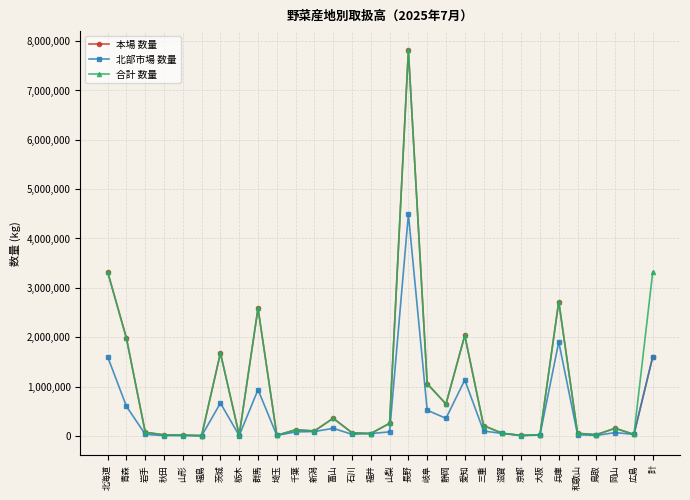

True or false: 合計 数量 has a value of 9159 at 京都.

True